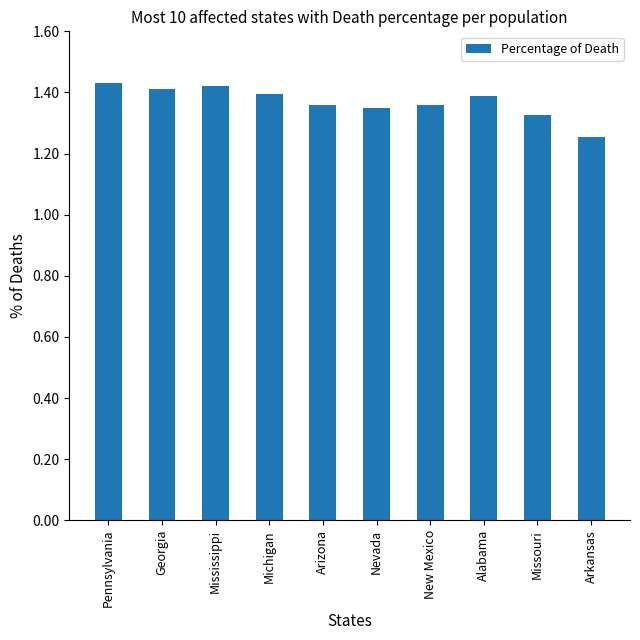

What is the difference between the second highest and minimum values?

0.2